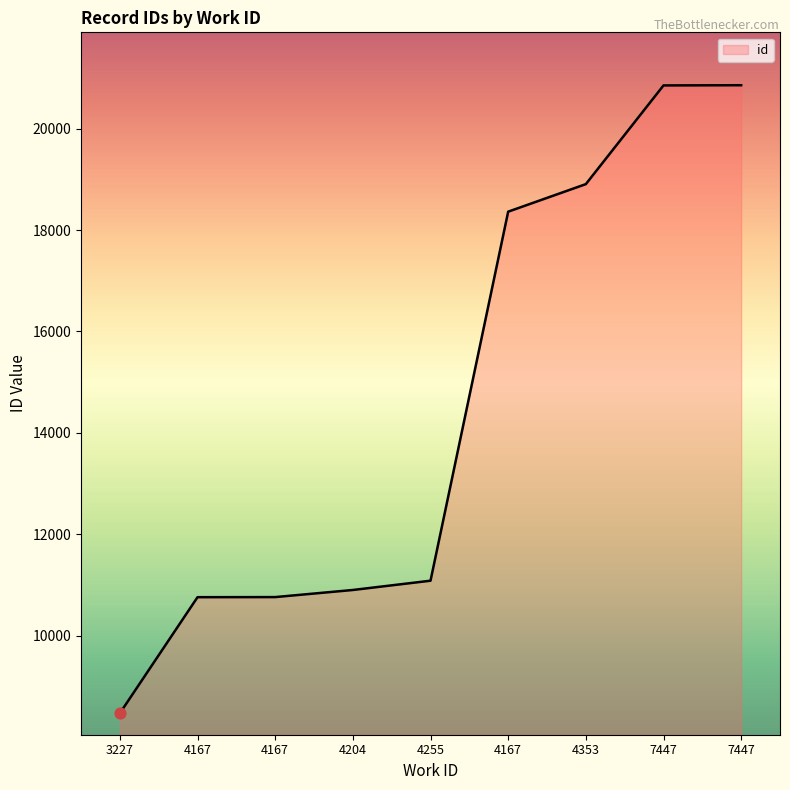

What is the ratio of the value at 4167 to the value at 4167?

1.0